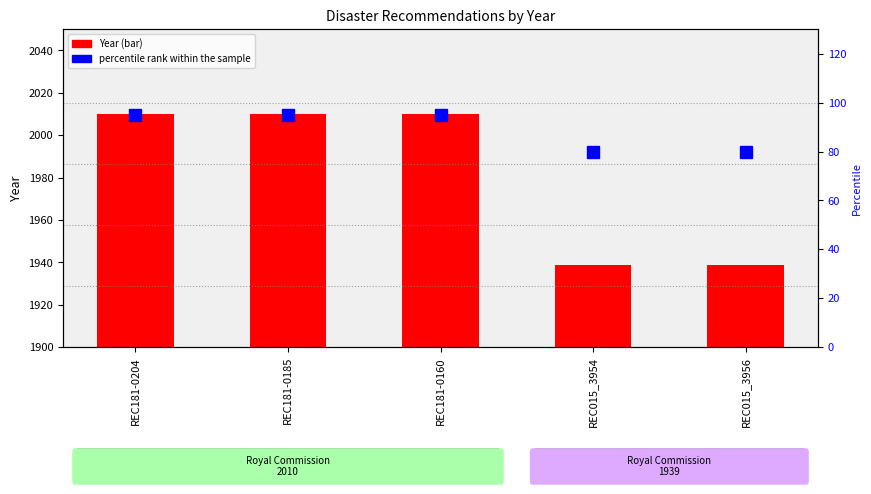

At which category is the sum across all series the highest?

REC181-0204